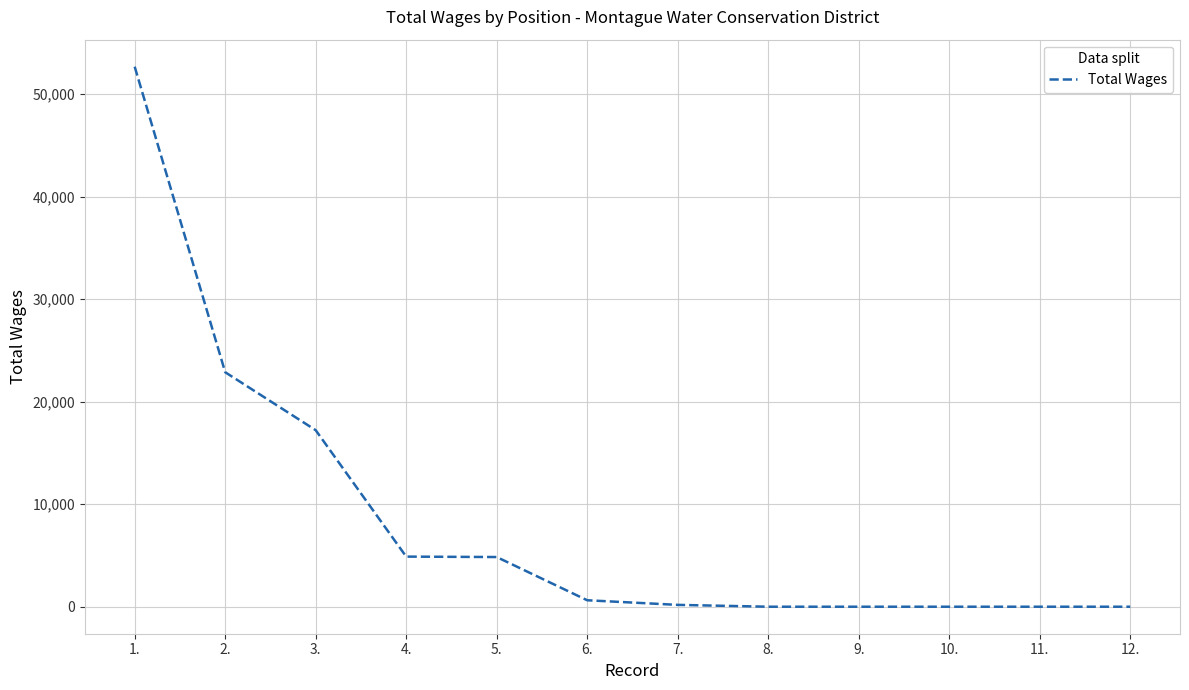

Is it true that the value at 2. is 9767?

False